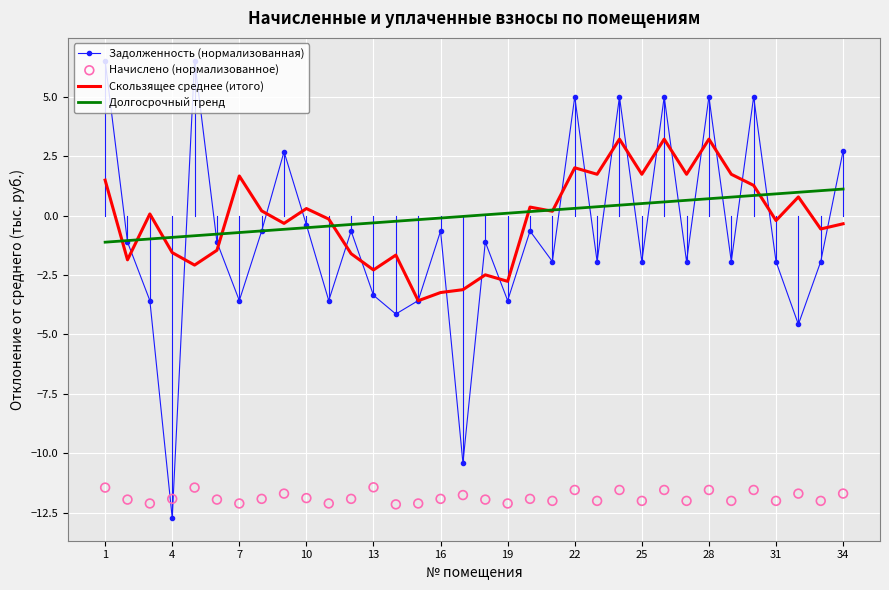

What are all the series names shown in the legend?

Задолженность (нормализованная), Скользящее среднее (итого), Долгосрочный тренд, Начислено (нормализованное)